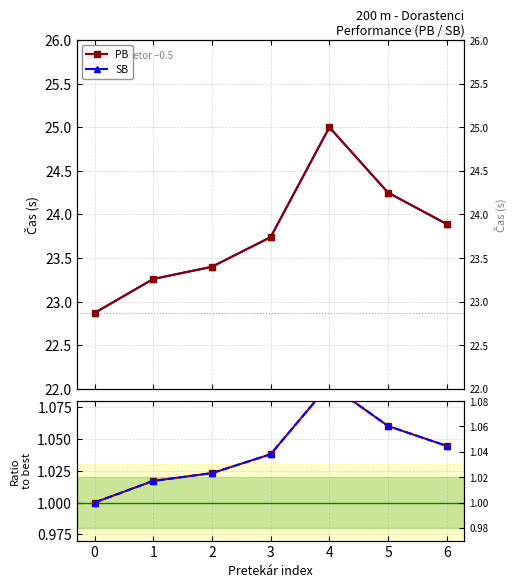

At 3, list the series in order from largest to smallest.

PB, SB, PB / best, SB / best